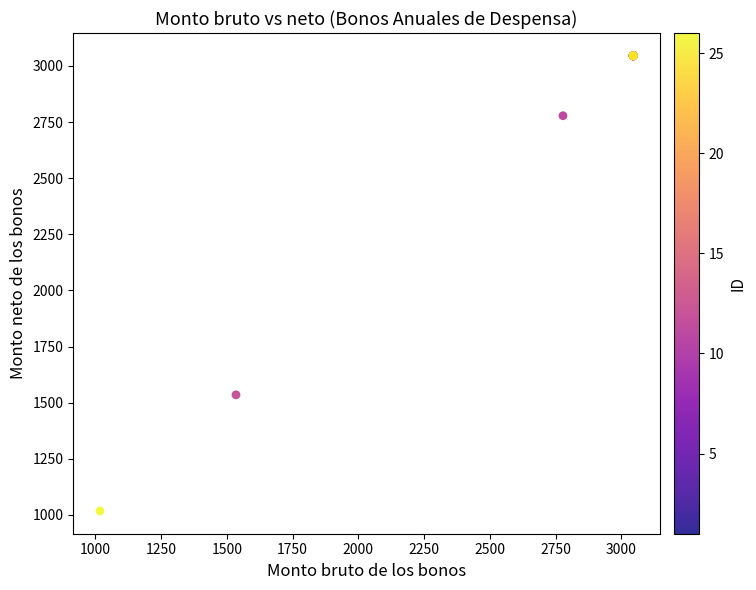

What Y value in the scatter plot is closest to 2031?

1535.0